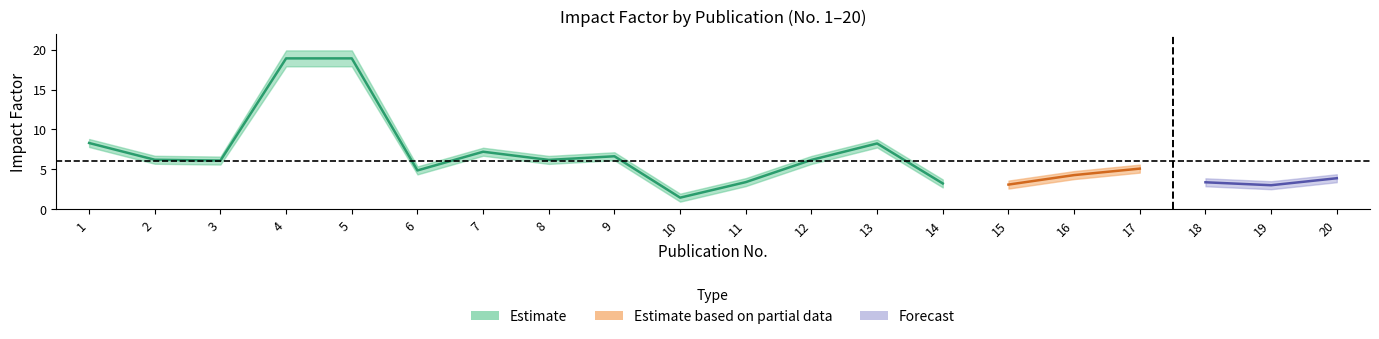

At which label does Impact-Factor reach its minimum?

10